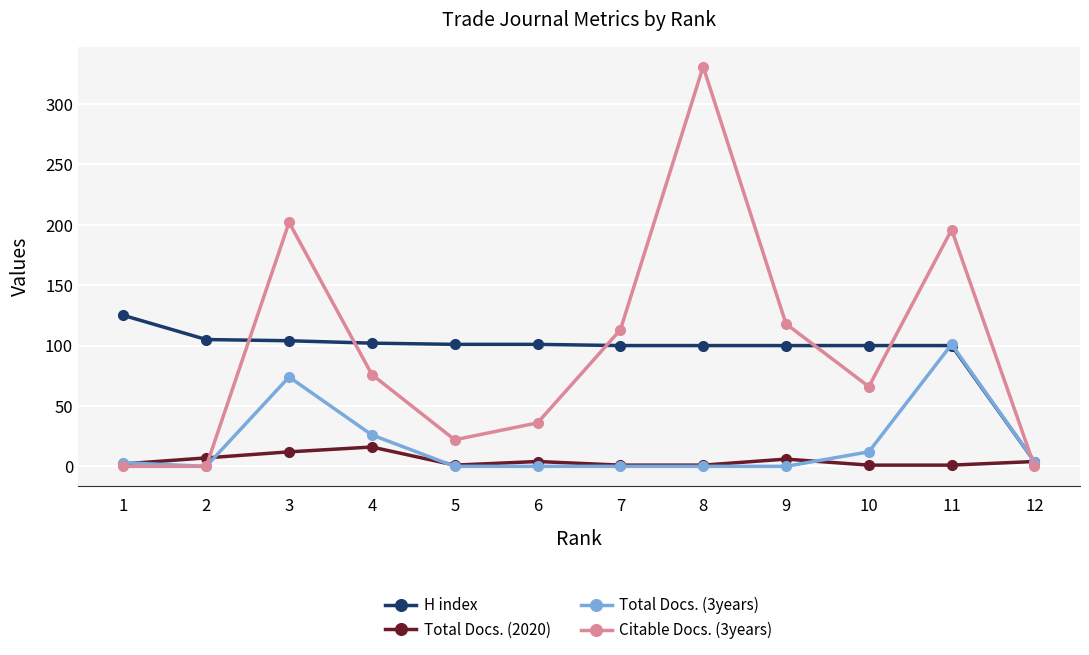

What is the maximum value for Citable Docs. (3years)?

331